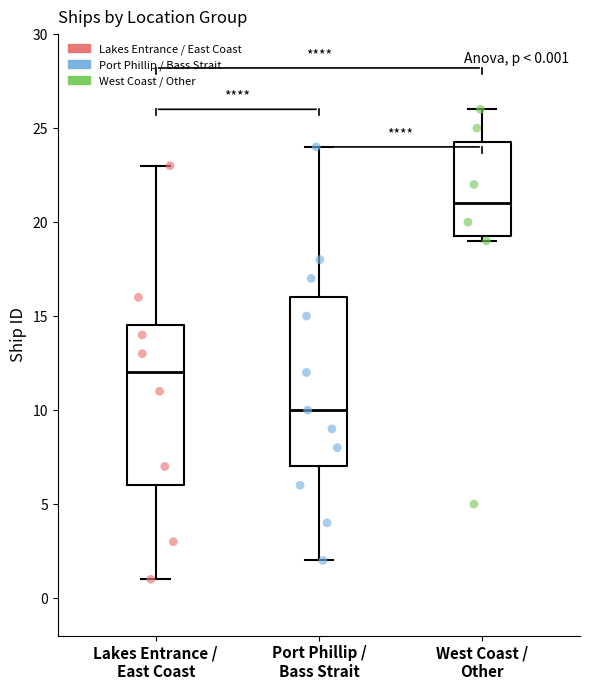

Comparing the boxes themselves (not the whiskers), which one is the tallest?

Port Phillip / Bass Strait